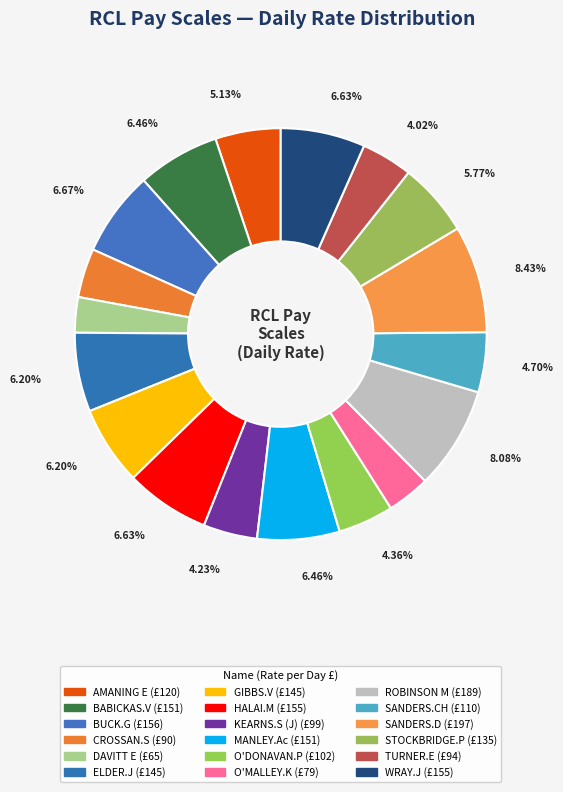

How many segments does this pie chart have?

18